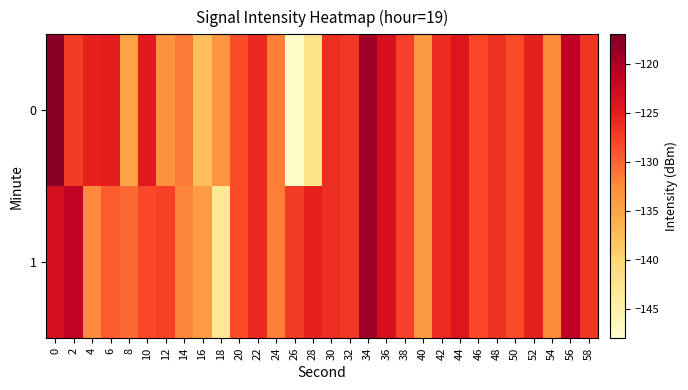

Reading left to right, transcribe all the data shown in this chart.

0: 0=-117.7	2=-127.3	4=-125.3	6=-124.9	8=-135.1	10=-124.8	12=-133.0	14=-131.5	16=-137.6	18=-133.3	20=-128.6	22=-125.8	24=-131.6	26=-147.6	28=-142.2	30=-126.2	32=-126.9	34=-119.0	36=-123.5	38=-127.6	40=-134.1	42=-126.0	44=-124.2	46=-128.1	48=-126.7	50=-128.4	52=-125.3	54=-132.3	56=-121.2	58=-126.9
1: 0=-123.4	2=-121.2	4=-132.4	6=-129.6	8=-130.4	10=-128.3	12=-127.8	14=-132.1	16=-134.1	18=-143.1	20=-128.6	22=-125.8	24=-131.6	26=-127.3	28=-125.3	30=-126.2	32=-126.9	34=-119.0	36=-123.5	38=-127.6	40=-134.1	42=-126.0	44=-124.2	46=-128.1	48=-126.7	50=-128.4	52=-125.3	54=-132.3	56=-121.2	58=-126.9